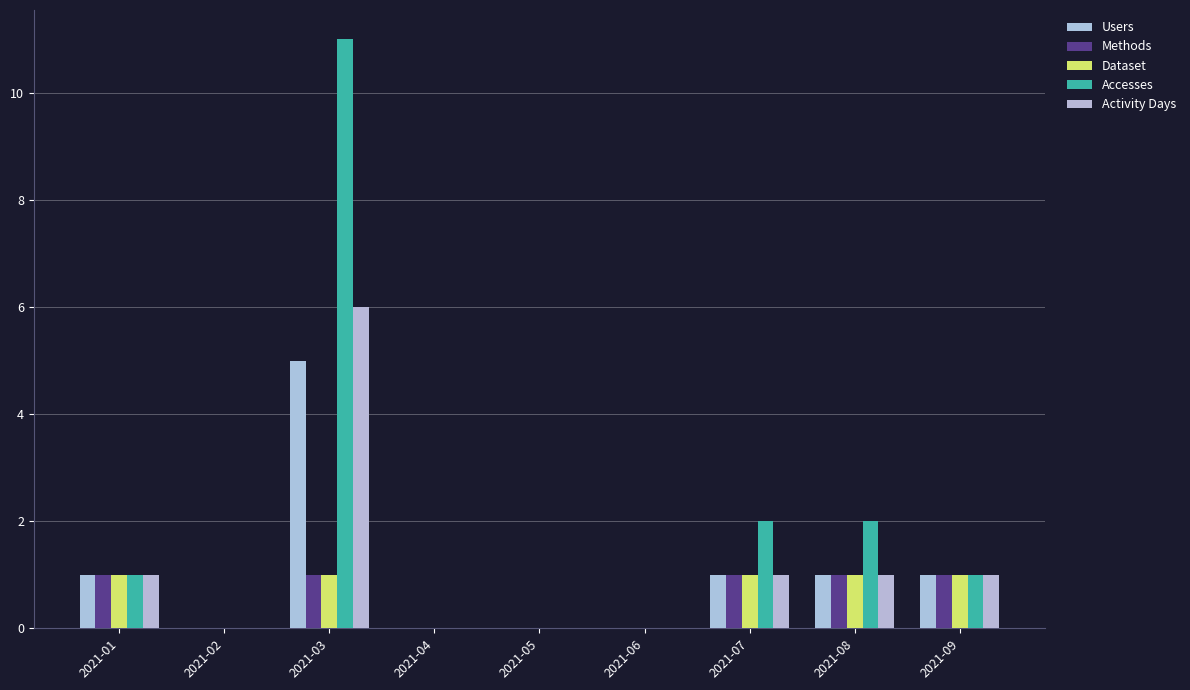

True or false: Activity Days has a value of 1 at 2021-01.

True